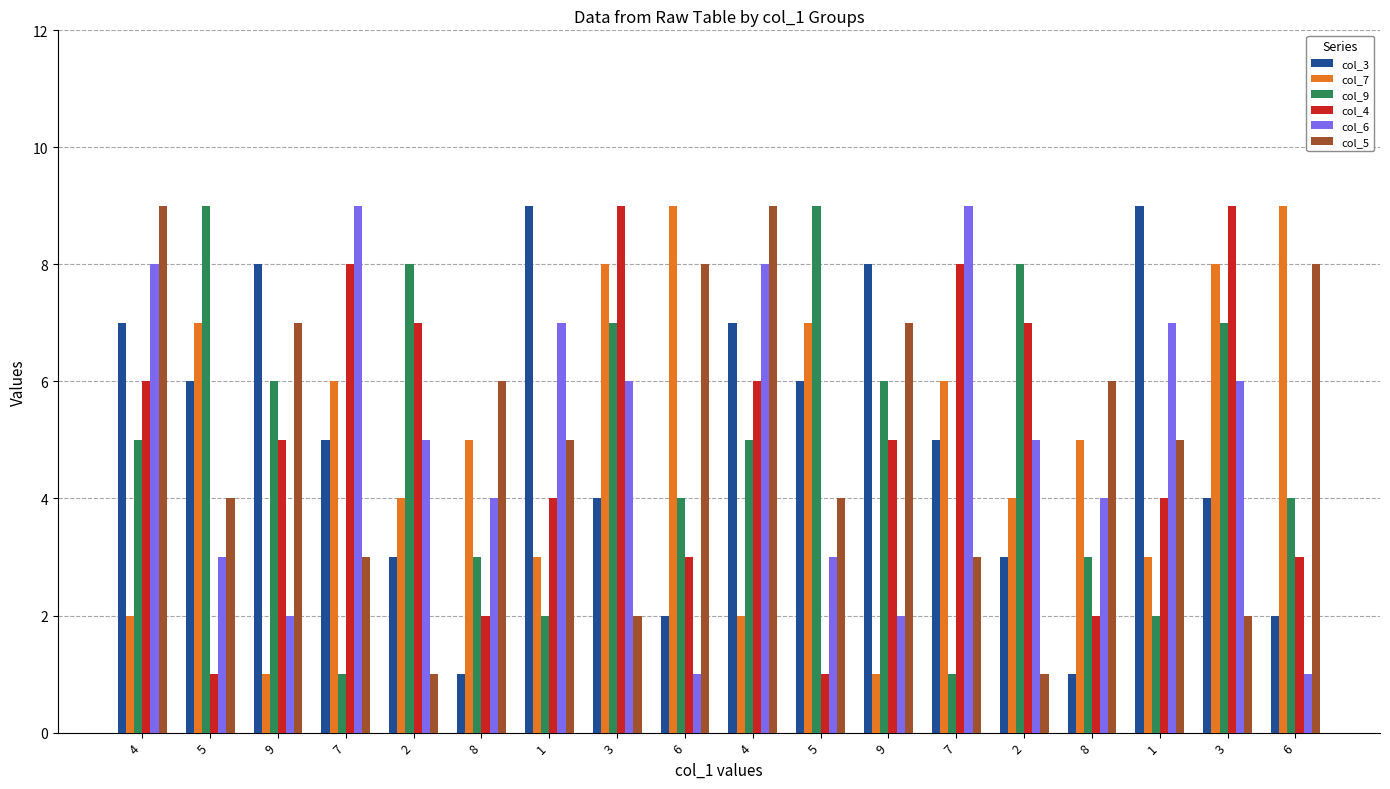

True or false: col_6 has a value of 4 at 4.

False